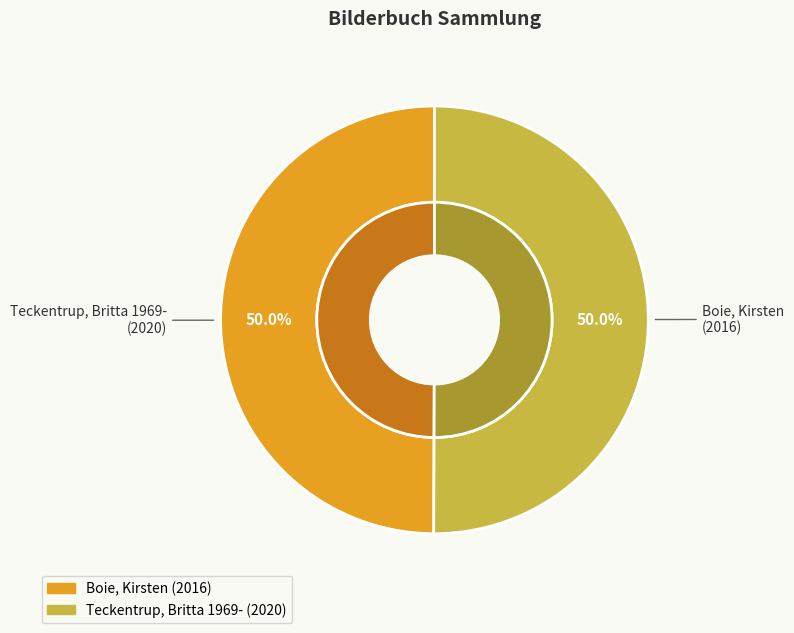

To the nearest percent, what is the average slice percentage?

50%